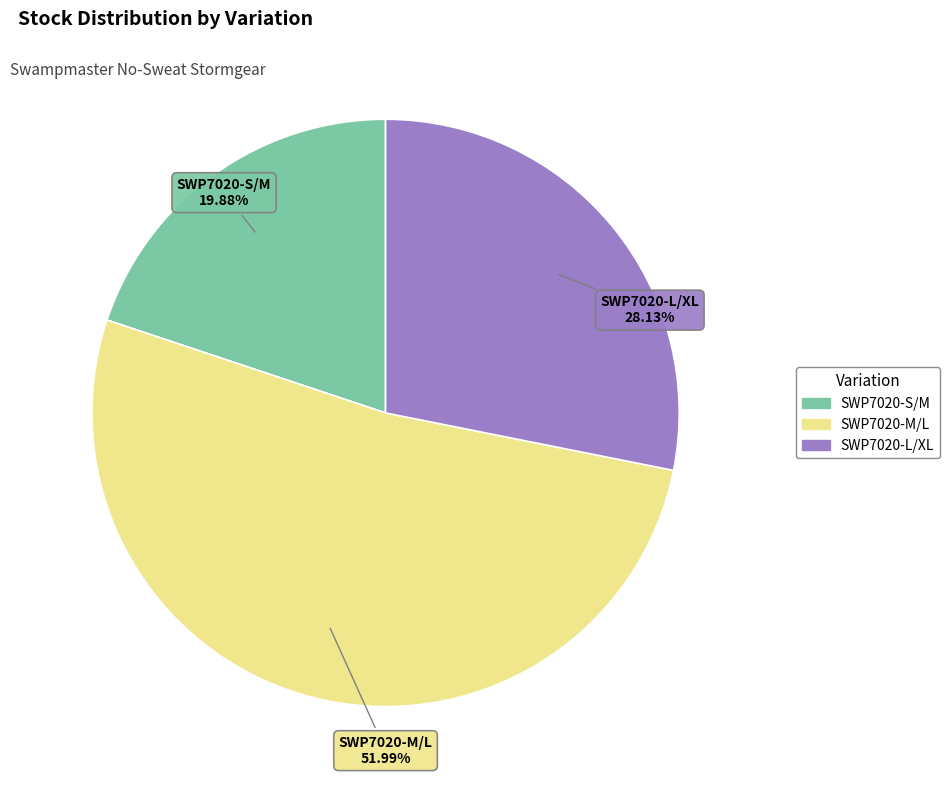

Between SWP7020-L/XL and SWP7020-S/M, which is larger?

SWP7020-L/XL